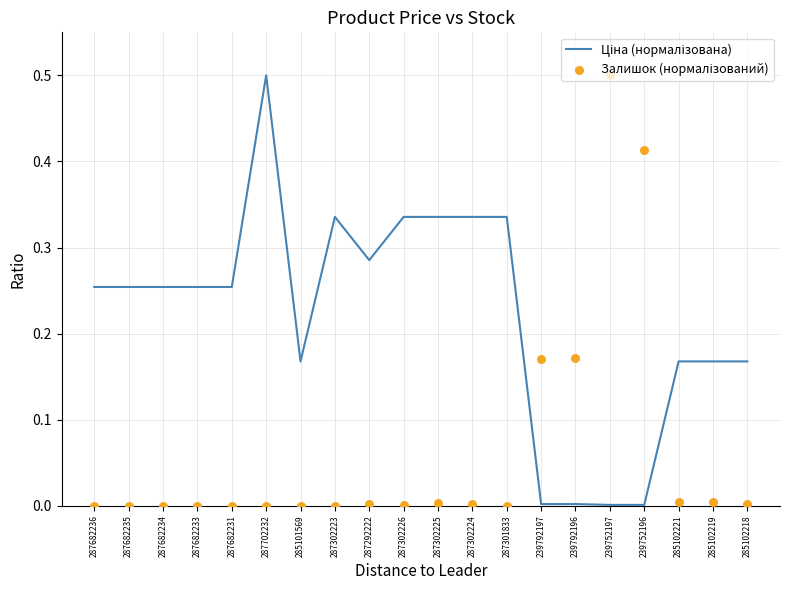

What are all the series names shown in the legend?

Ціна (нормалізована), Залишок (нормалізований)